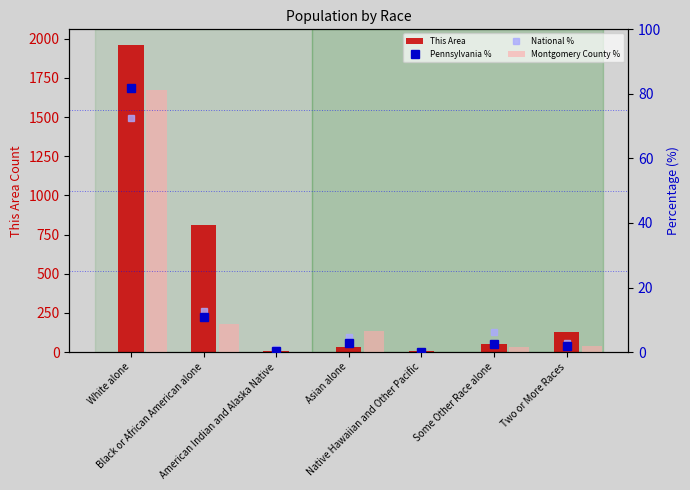

Where is National % nearest to the value 36?

Black or African American alone